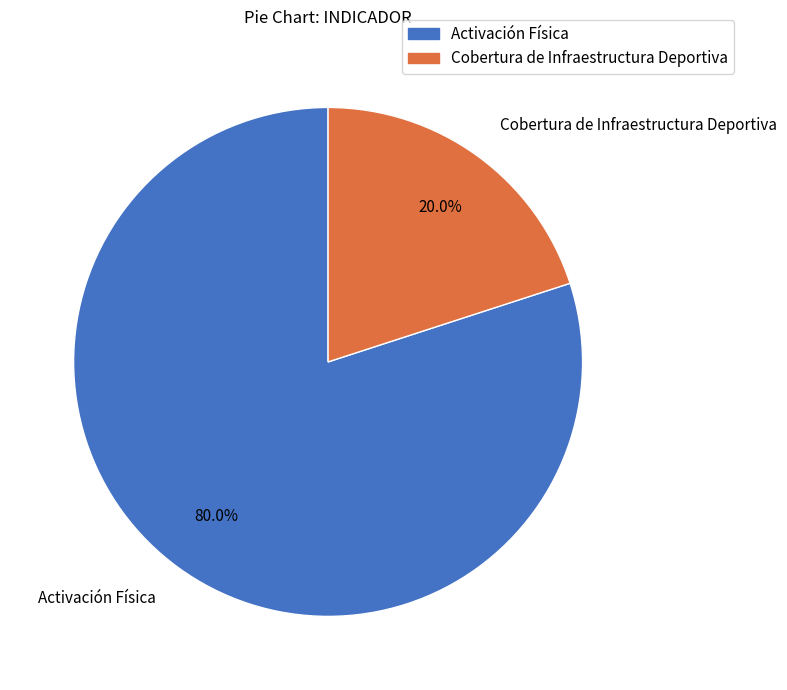

The Activación Física slice represents 80% of the pie. True or false?

True